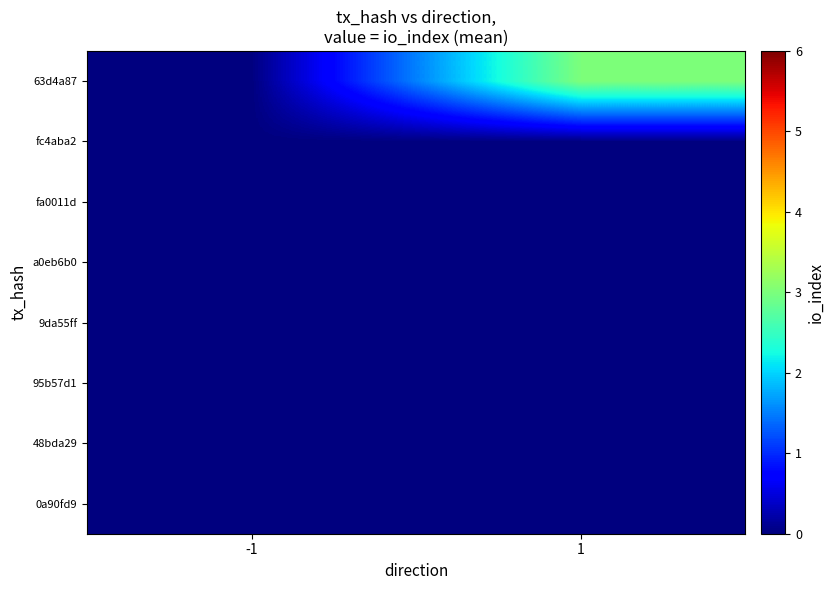

Reading left to right, transcribe all the data shown in this chart.

0a90fd9: -1=0	1=0
48bda29: -1=0	1=0
95b57d1: -1=0	1=0
9da55ff: -1=0	1=0
a0eb6b0: -1=0	1=0
fa0011d: -1=0	1=0
fc4aba2: -1=0	1=0
63d4a87: -1=0	1=3